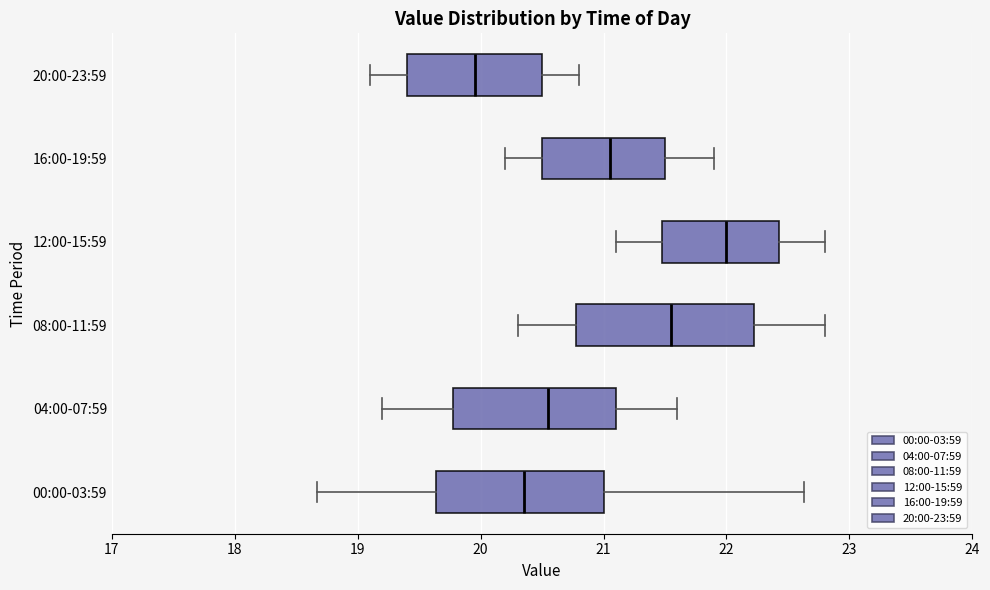

Which box's median line is the furthest to the right?

12:00-15:59